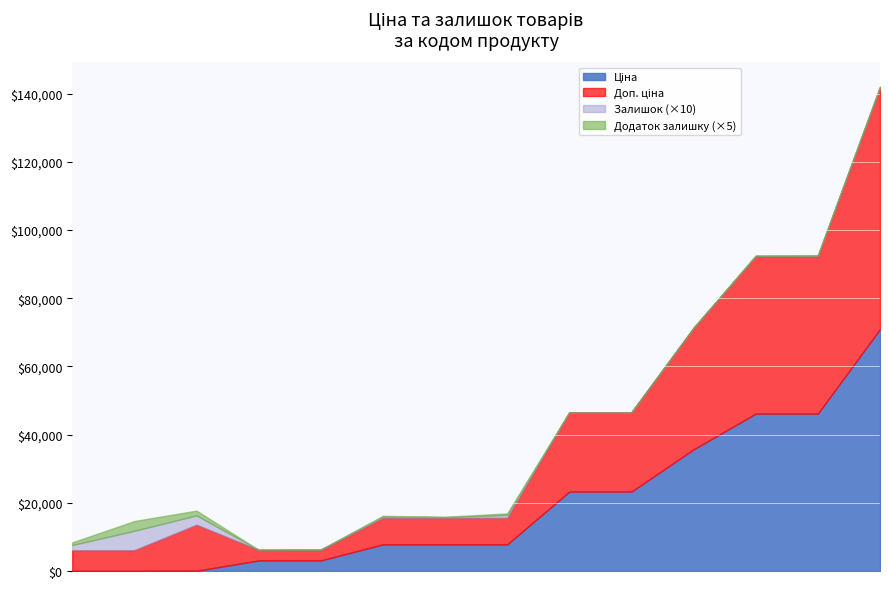

What is the label of the 8th point from the left?

280941856